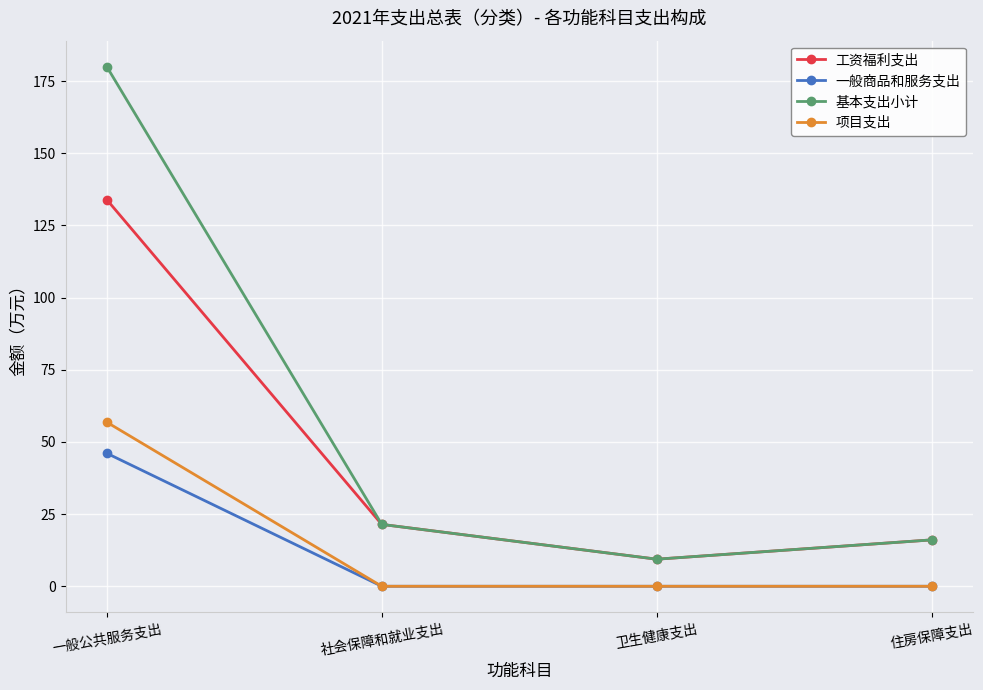

Which series has the largest range (max minus min)?

基本支出小计